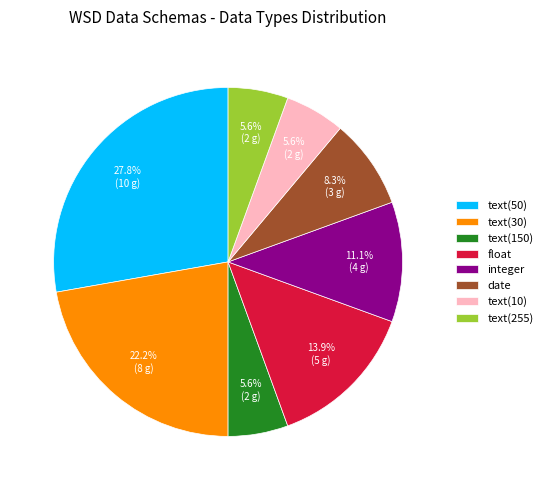

Do text(10) and date together represent more than half of the pie?

No